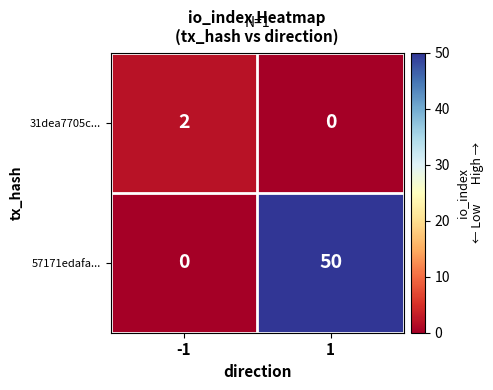

Reading left to right, transcribe all the data shown in this chart.

31dea7705c...: -1=2	1=0
57171edafa...: -1=0	1=50